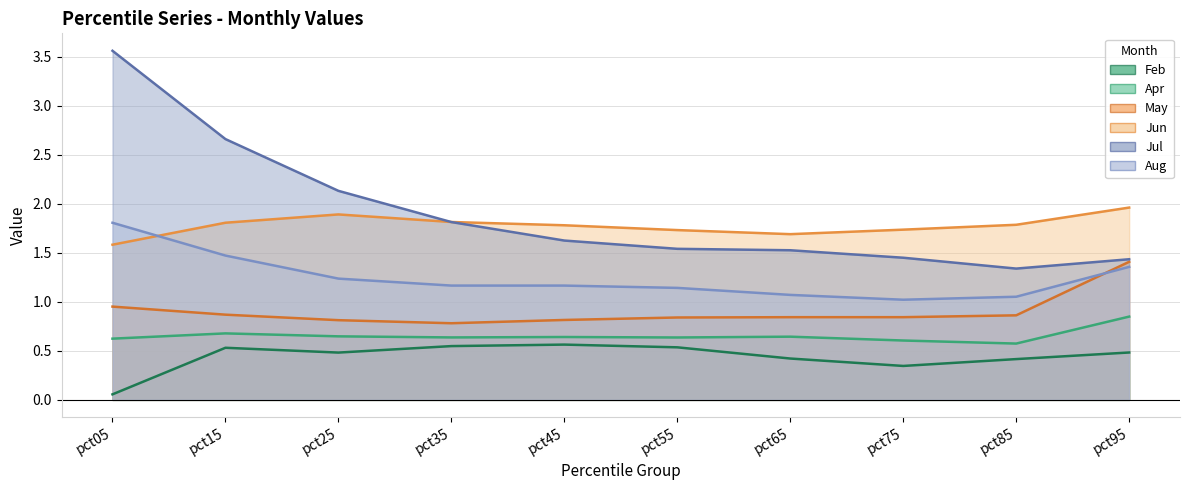

True or false: Apr has a value of 1.0 at pct75.

False